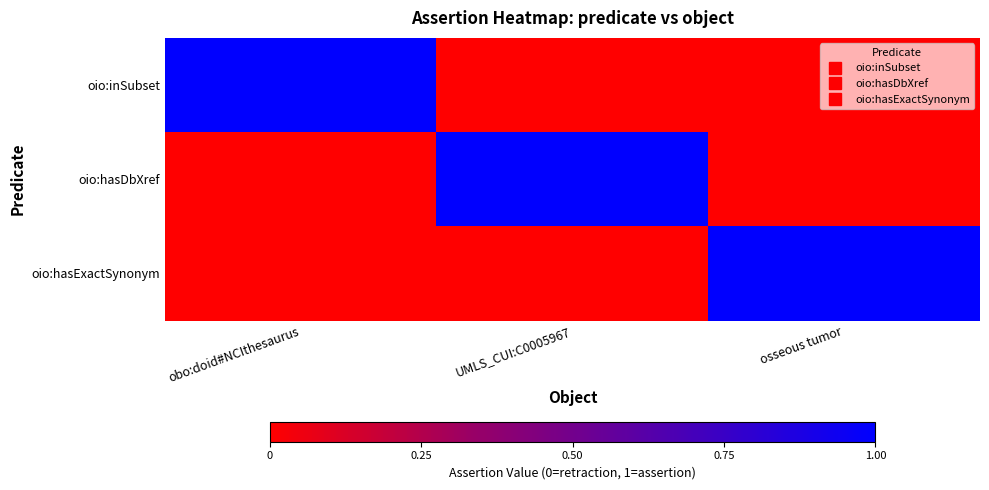

Between osseous tumor and obo:doid#NCIthesaurus, which is larger?

obo:doid#NCIthesaurus